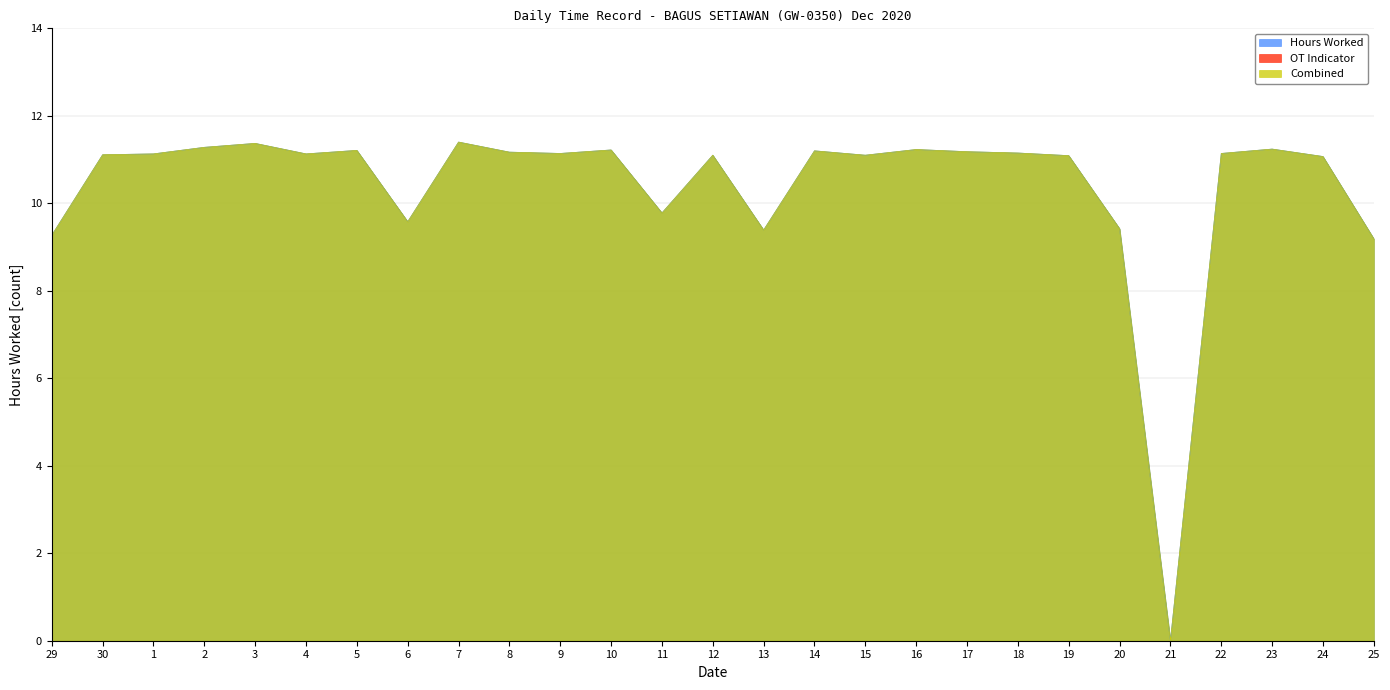

What is the label of the 26th point from the left?

24